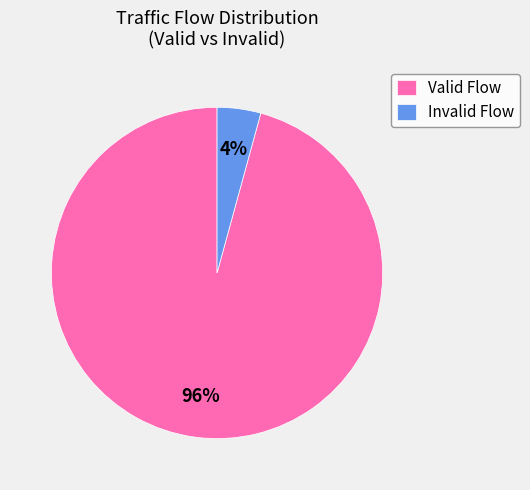

Is it true that Valid Flow is 96% of the pie?

True